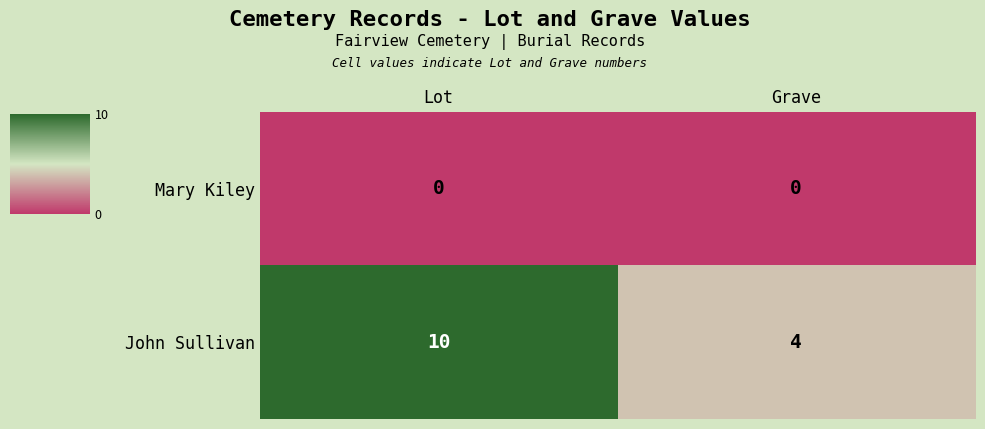

Reading right to left, extract all data points from this chart.

Mary Kiley: Grave=0	Lot=0
John Sullivan: Grave=4	Lot=10